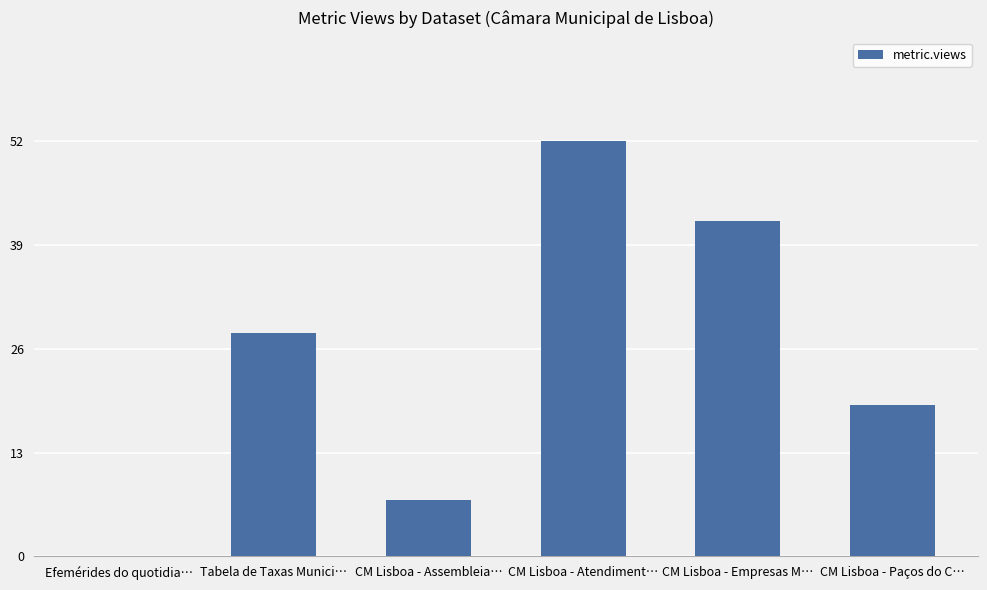

Are the bars horizontal?

No